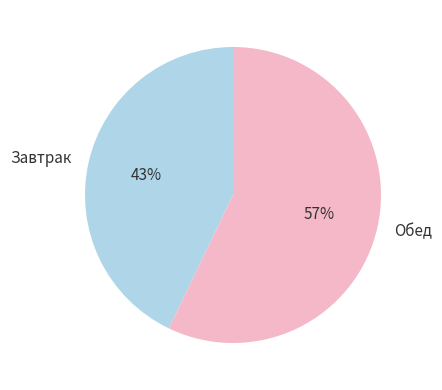

To the nearest percent, what percentage of the pie is Обед?

57%